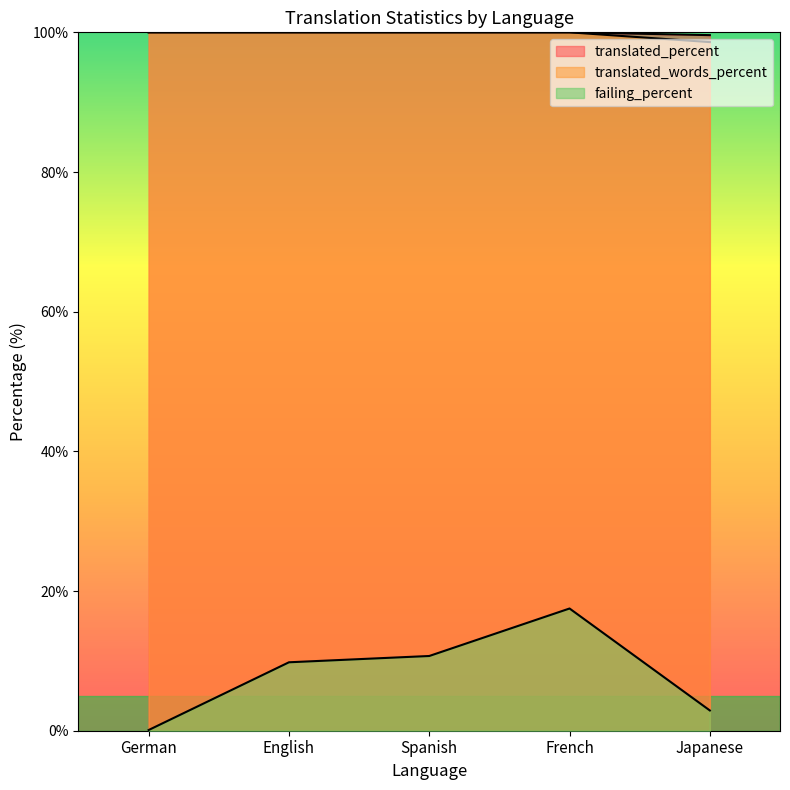

The translated_percent series shows 68.1 at French. True or false?

False